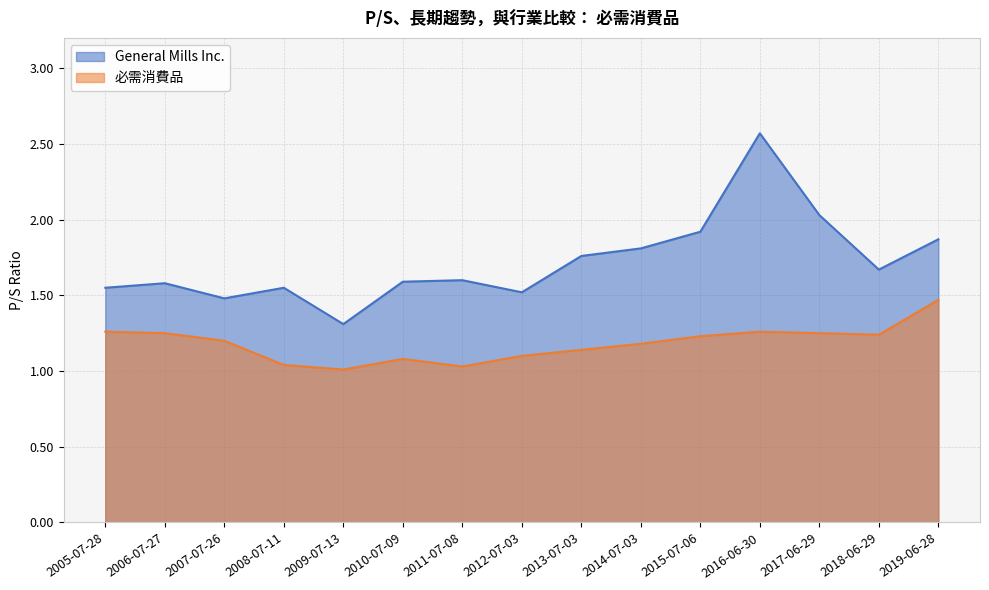

Which series has the largest range (max minus min)?

General Mills Inc.